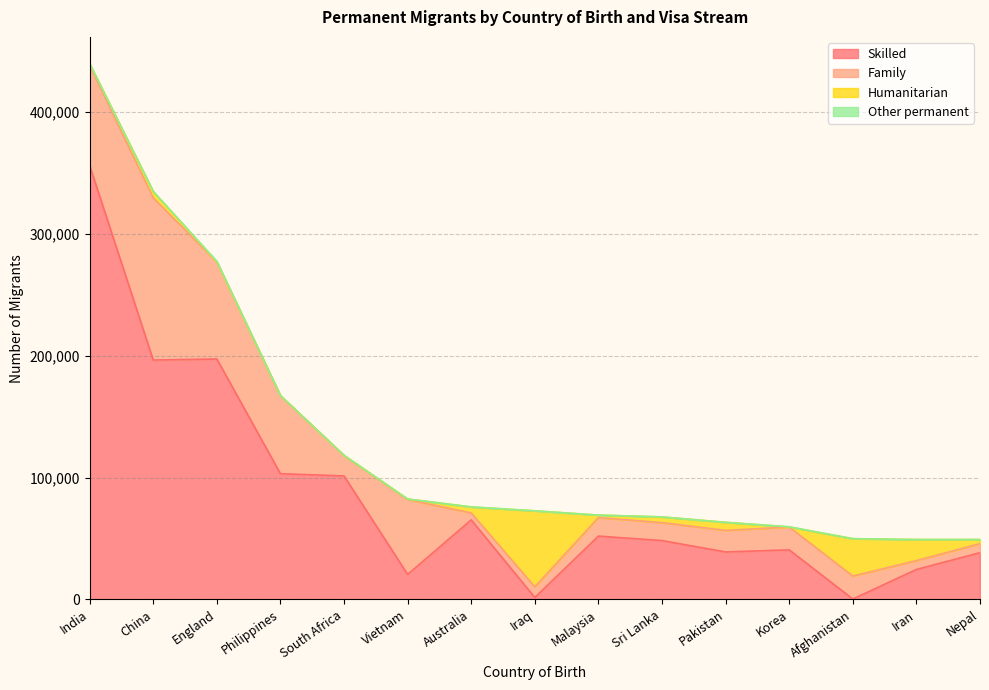

At which category does the chart reach its minimum across all series?

Iraq